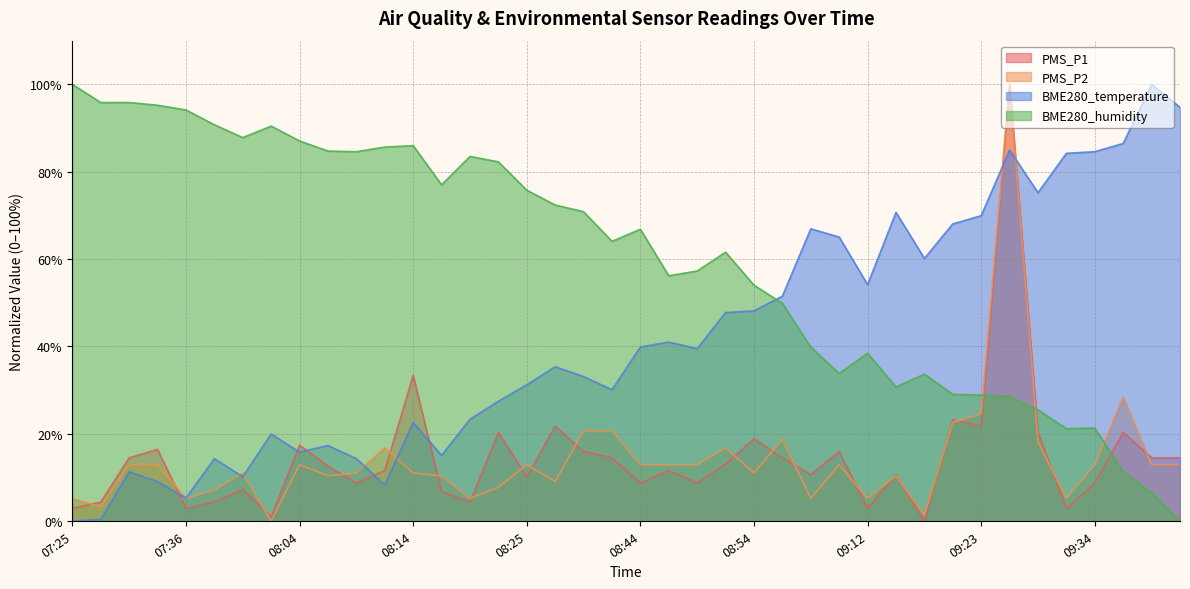

Between 08:44 and 09:09, which series saw the biggest shift?

BME280_humidity